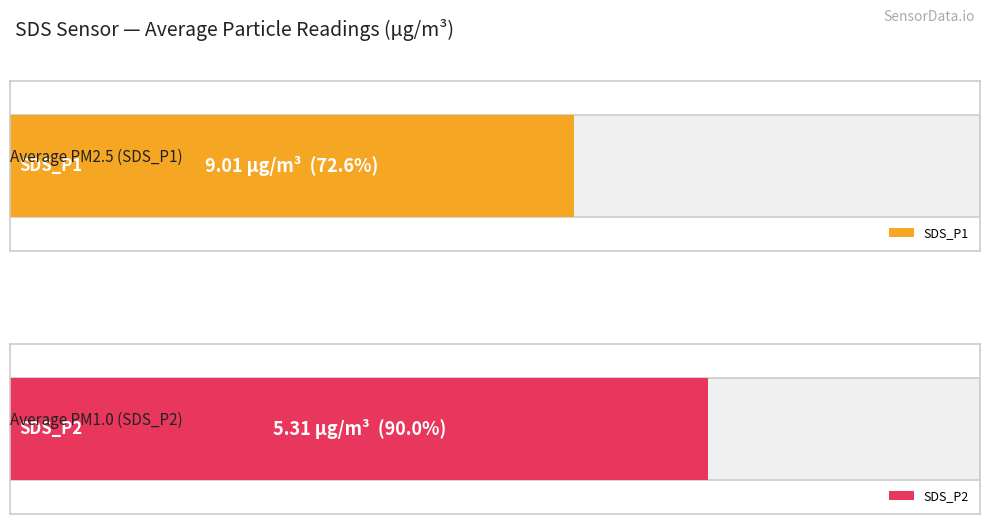

What is the spread (max minus min) of values at 00:03?

4.0